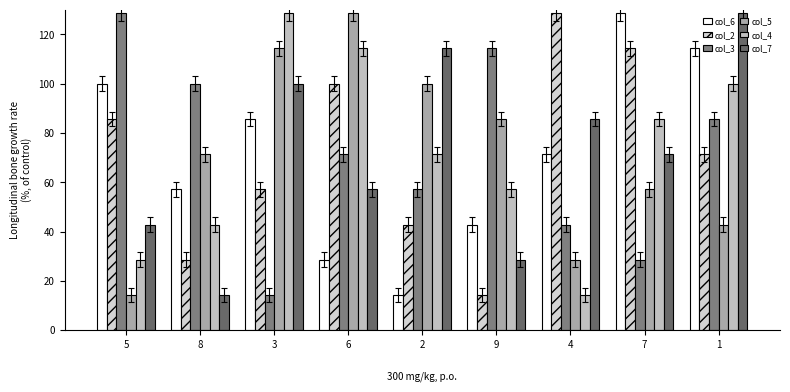

What is the label of the 9th bar from the right?

5